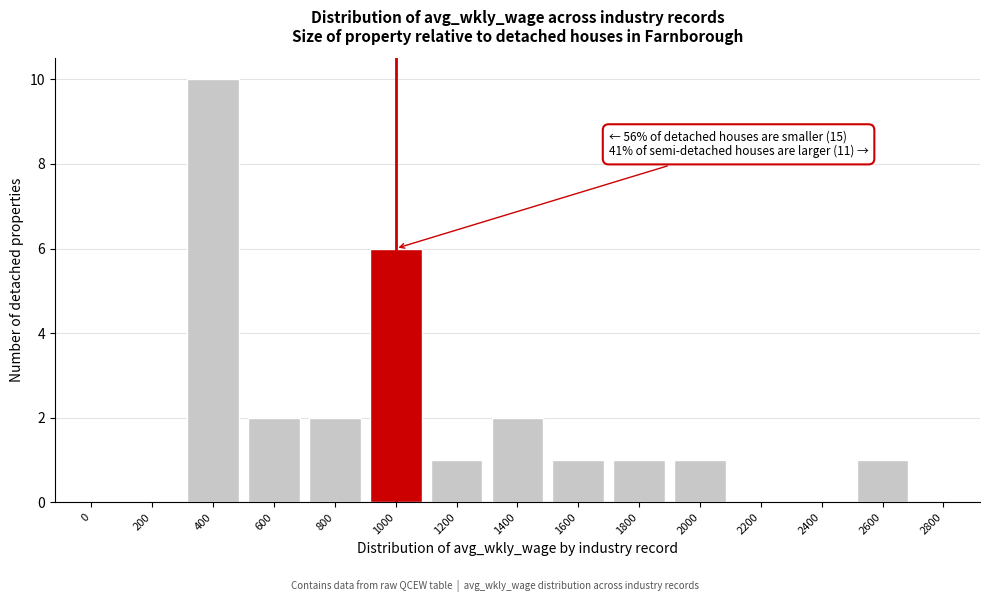

Reading left to right, list all the values displayed in this chart.

0=0	200=0	400=10	600=2	800=2	1000=6	1200=1	1400=2	1600=1	1800=1	2000=1	2200=0	2400=0	2600=1	2800=0